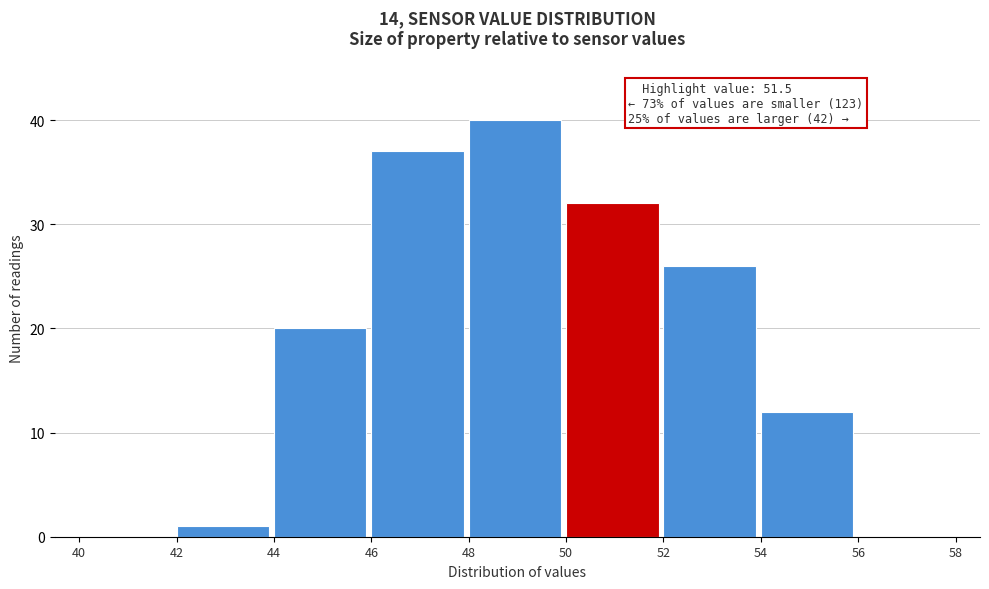

Which range on the x-axis has the tallest bar?

48 to 50